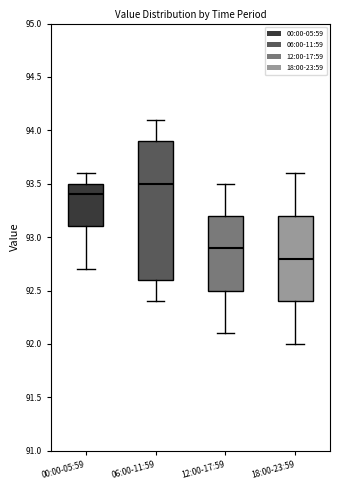

Reading left to right, read every box against the y-axis: the position of its median line, the range the box covers, and the ends of its whiskers. The values are not printed on the chart, so give them approximately, as read against the axis.

00:00-05:59: median 93.4, box 93.1 to 93.5, whiskers 92.7 to 93.6
06:00-11:59: median 93.5, box 92.6 to 93.9, whiskers 92.4 to 94.1
12:00-17:59: median 92.9, box 92.5 to 93.2, whiskers 92.1 to 93.5
18:00-23:59: median 92.8, box 92.4 to 93.2, whiskers 92.0 to 93.6